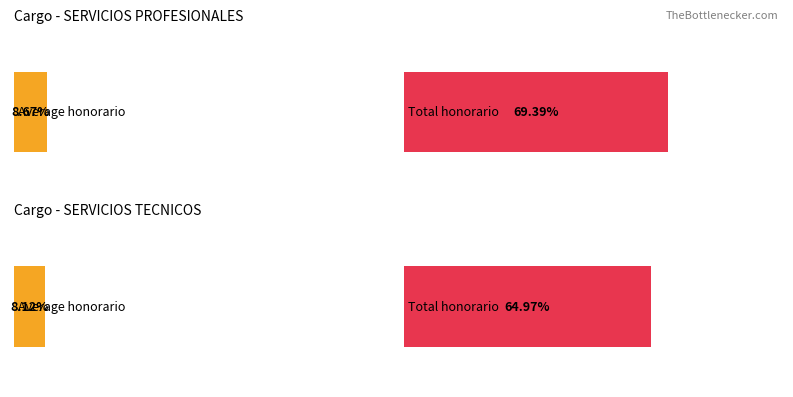

Are the bars horizontal?

Yes